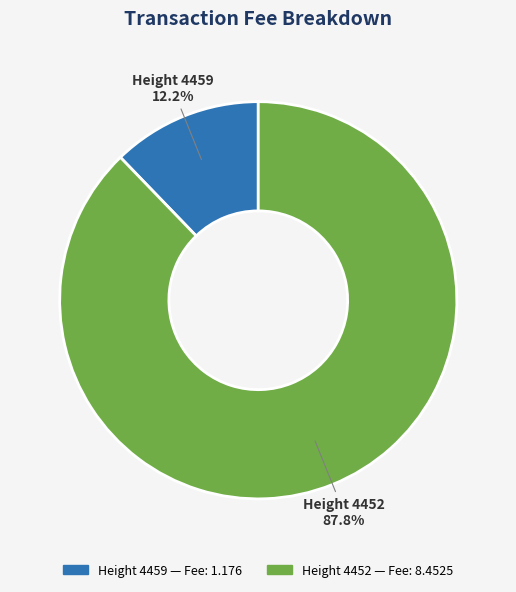

Which has a higher value, Height 4459 or Height 4452?

Height 4452